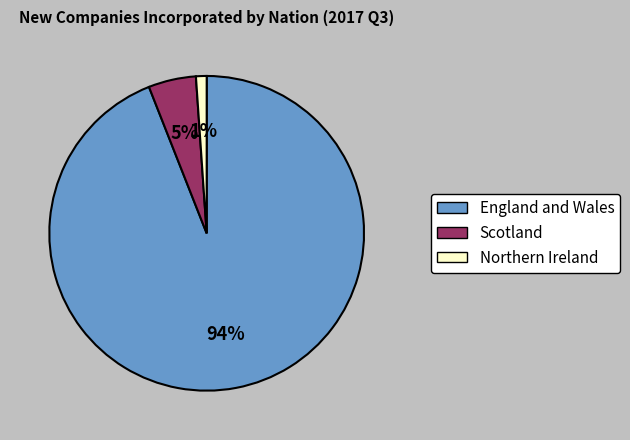

Does Northern Ireland account for over 50% of the chart?

No